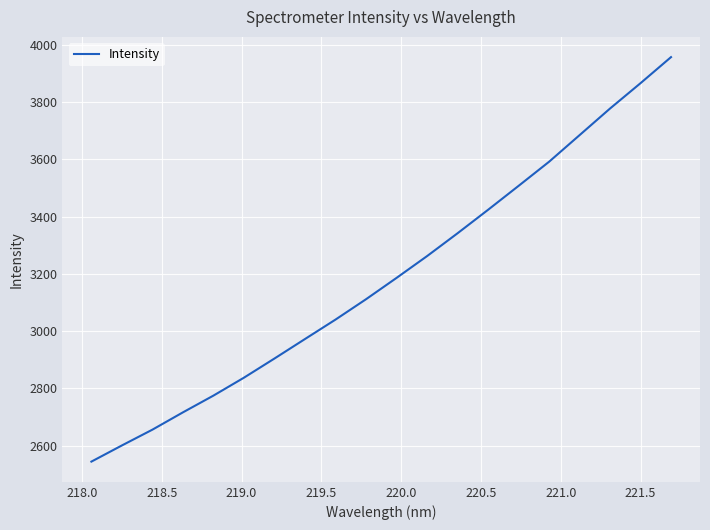

What is the maximum value shown in the chart?

3956.3